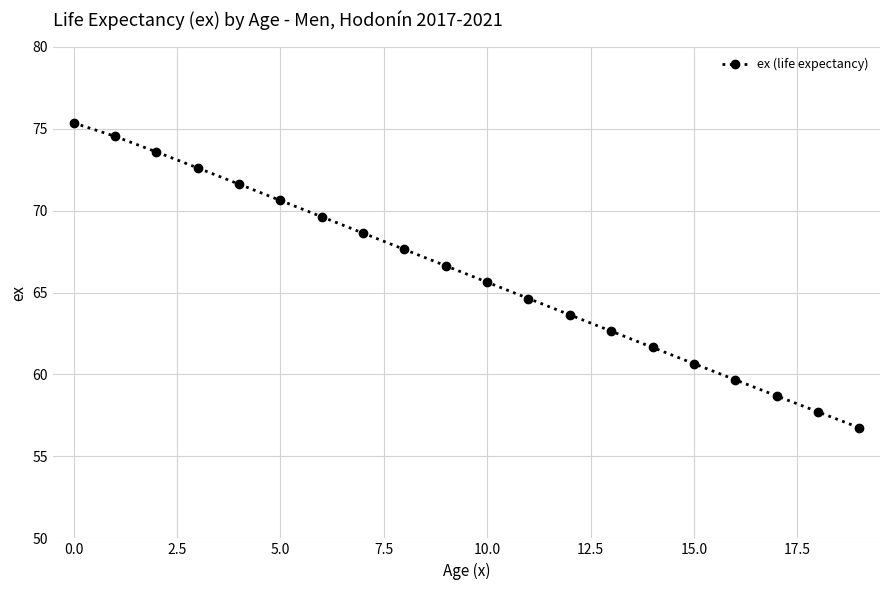

What is the value of the 18th point from the left?

58.7